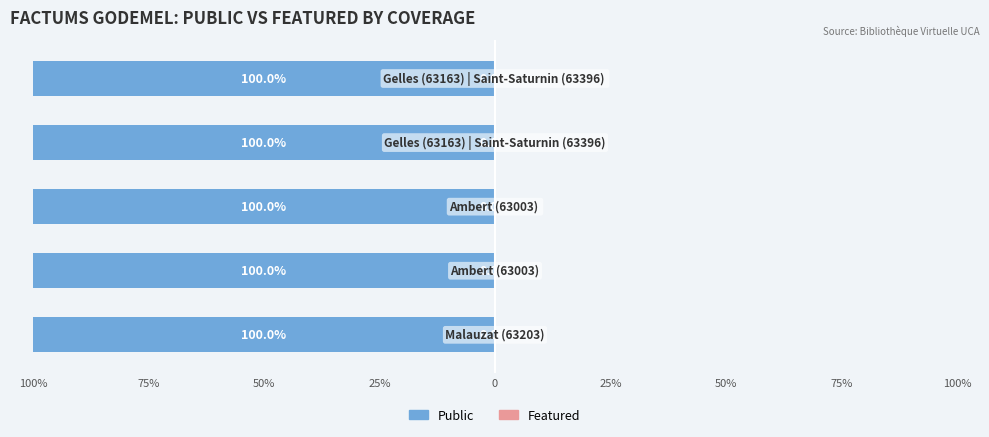

Reading right to left, transcribe all the data shown in this chart.

public: Gelles (63163) | Saint-Saturnin (63396) =1	Gelles (63163) | Saint-Saturnin (63396)=1	Ambert (63003) =1	Ambert (63003)=1	Malauzat (63203)=1
featured: Gelles (63163) | Saint-Saturnin (63396) =0	Gelles (63163) | Saint-Saturnin (63396)=0	Ambert (63003) =0	Ambert (63003)=0	Malauzat (63203)=0